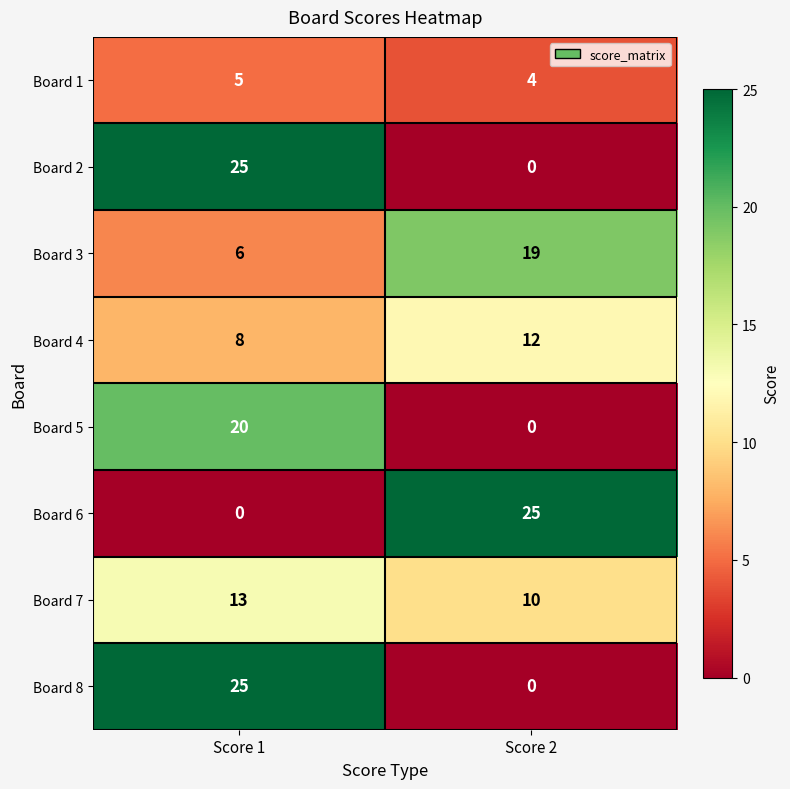

What is the difference between the Board 8 values at Score 2 and Score 1?

25